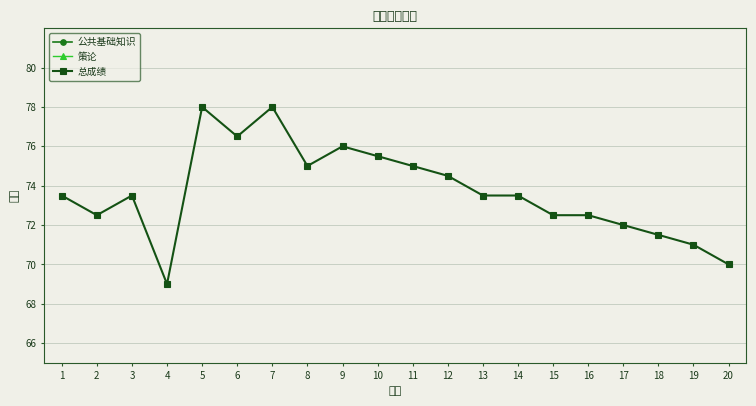

What is the maximum value shown in the chart?

78.0